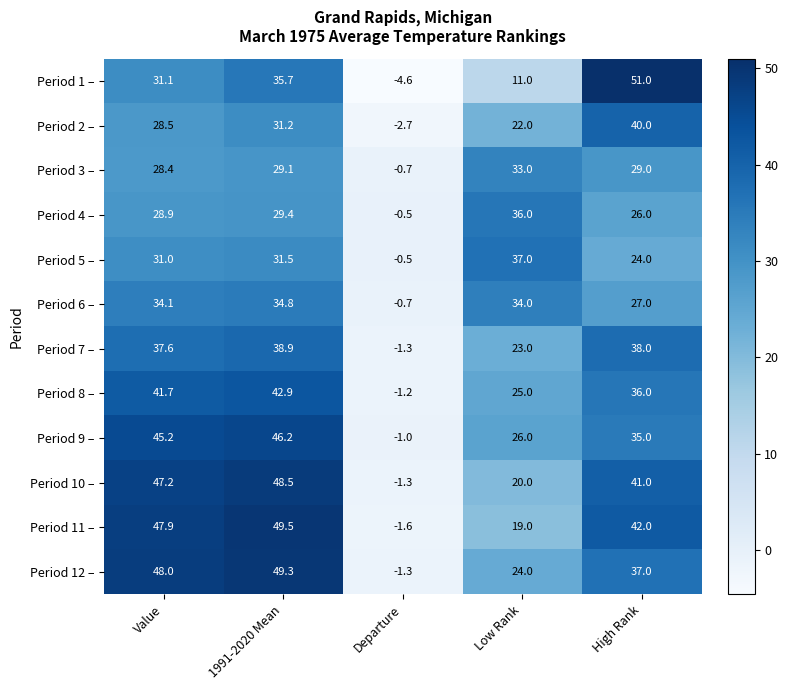

How many distinct data groups are displayed?

12